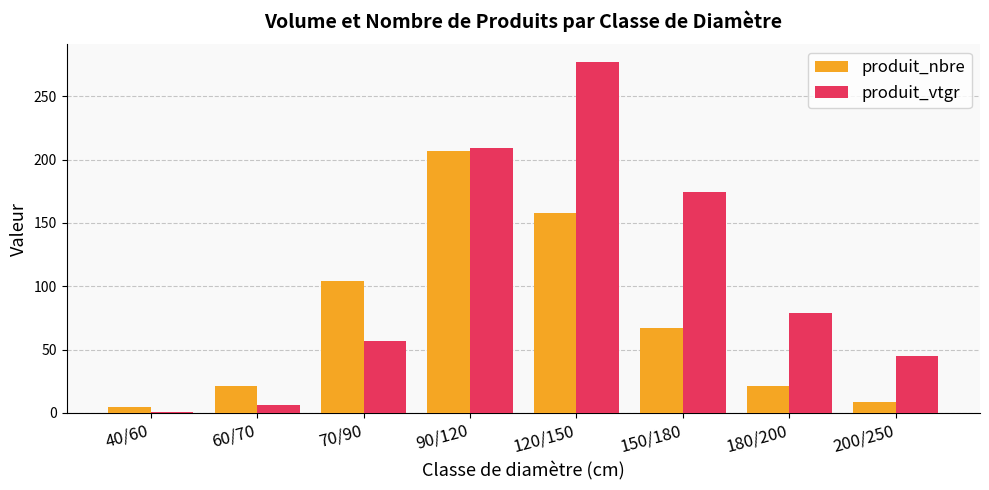

Reading left to right, transcribe all the data shown in this chart.

produit_nbre: 40/60=5.0	60/70=21.0	70/90=104.0	90/120=207.0	120/150=158.0	150/180=67.0	180/200=21.0	200/250=9.0
produit_vtgr: 40/60=1.0	60/70=6.3	70/90=56.7	90/120=209.4	120/150=277.1	150/180=174.6	180/200=78.8	200/250=45.1